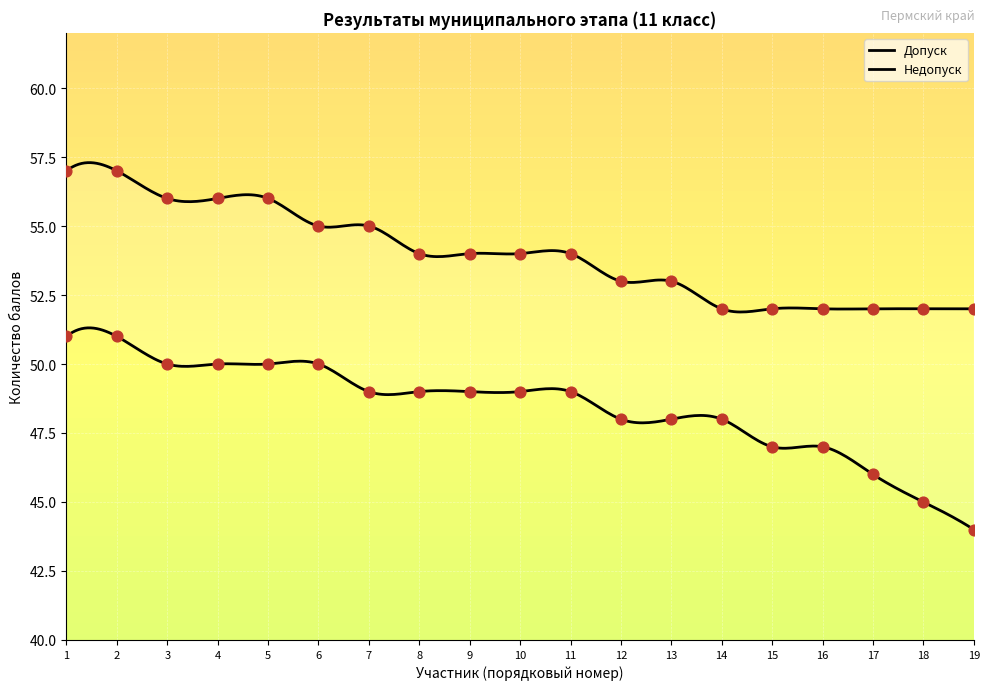

Which series has the largest Y range (max minus min)?

Недопуск